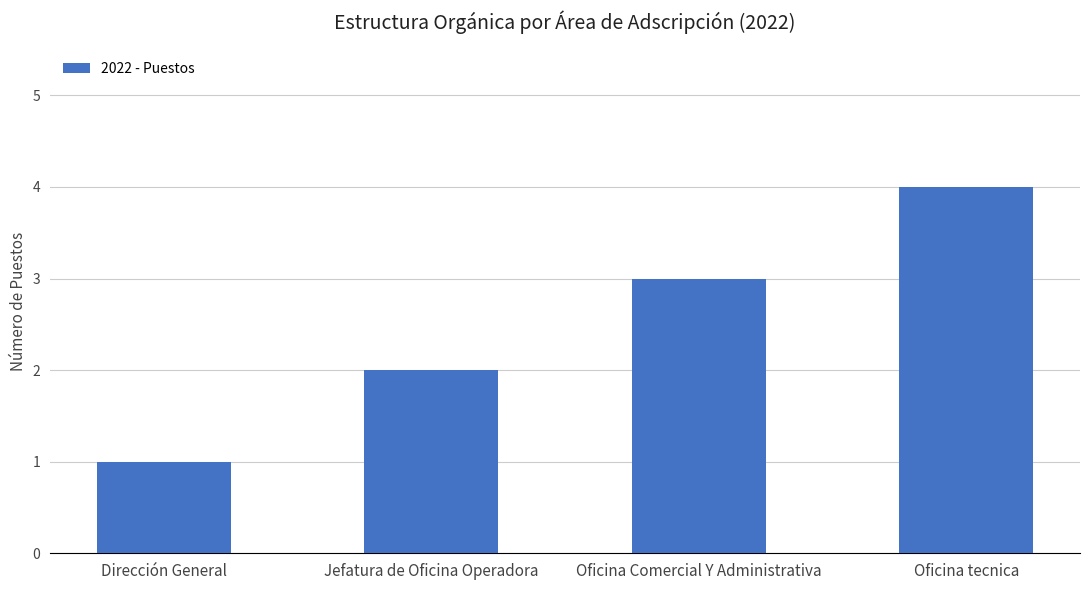

What is the sum of the values at Oficina Comercial Y Administrativa and Oficina tecnica?

7